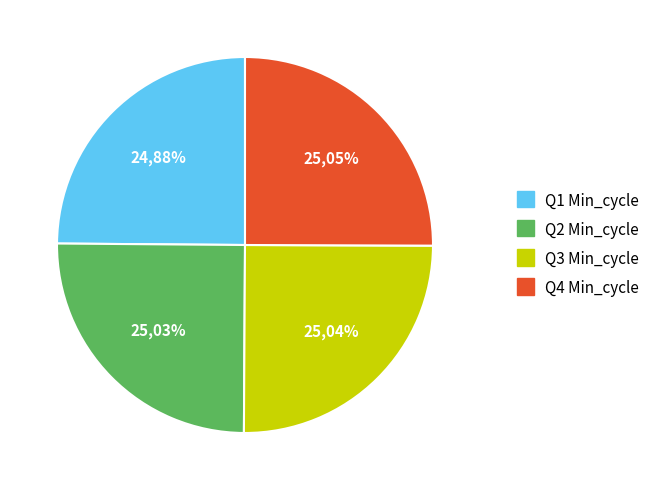

The 28 slice represents 25% of the pie. True or false?

True